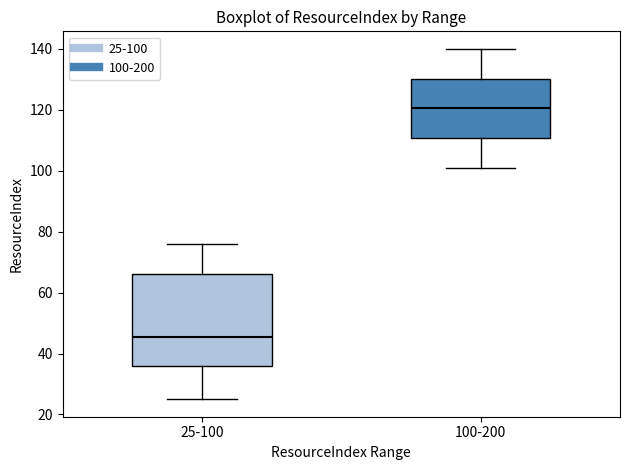

Which box's median line is the highest?

100-200